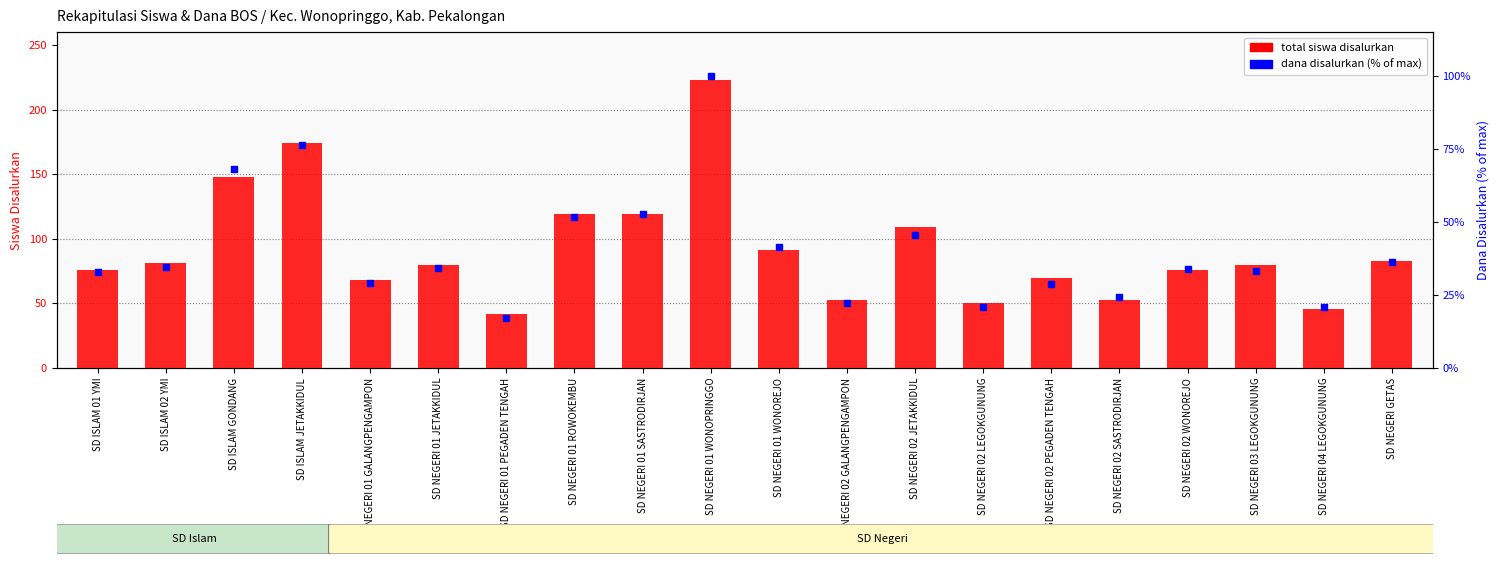

Which series has the largest total across all categories?

total siswa disalurkan